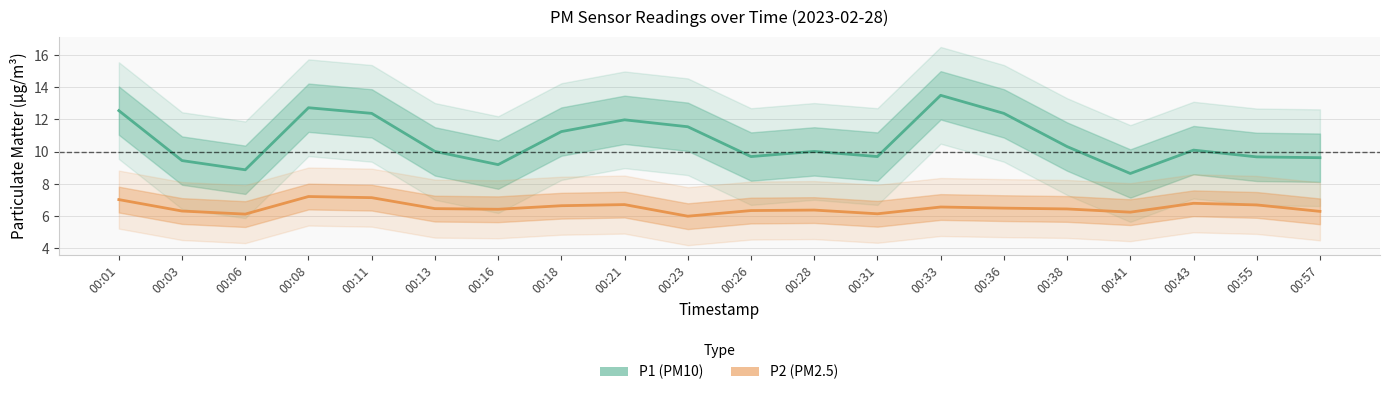

At which category does P1 reach its first local valley?

00:06